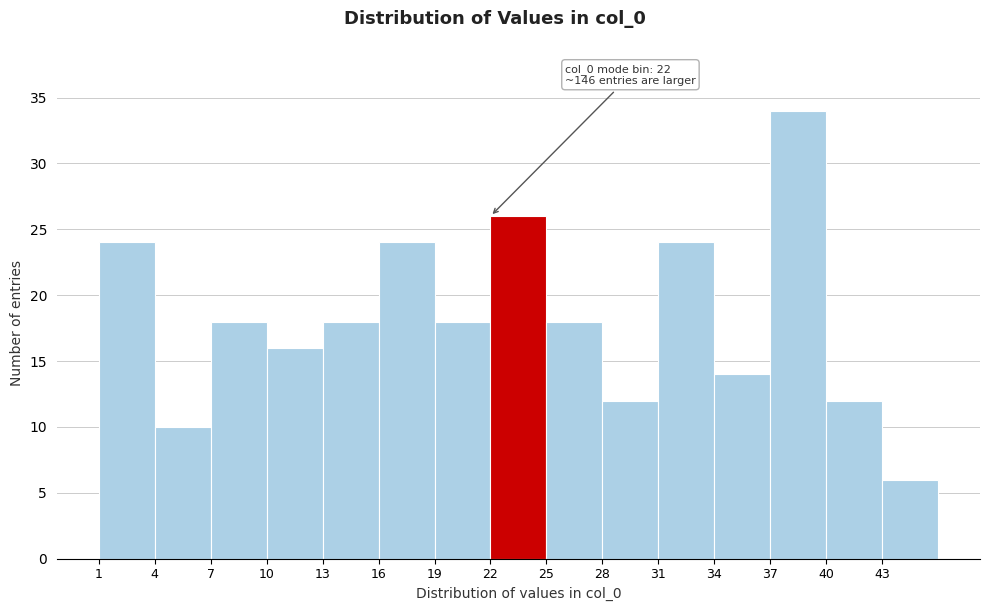

Which range on the x-axis has the tallest bar?

37 to 40